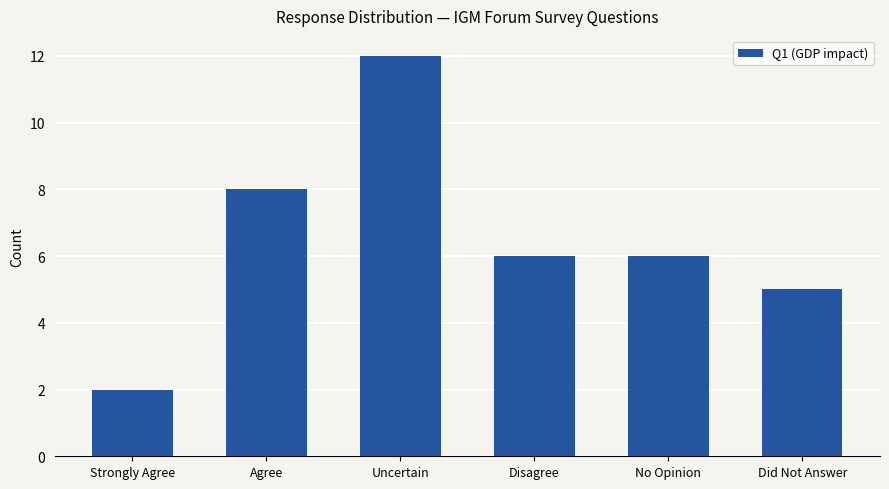

What is the sum of the values at No Opinion and Agree?

14